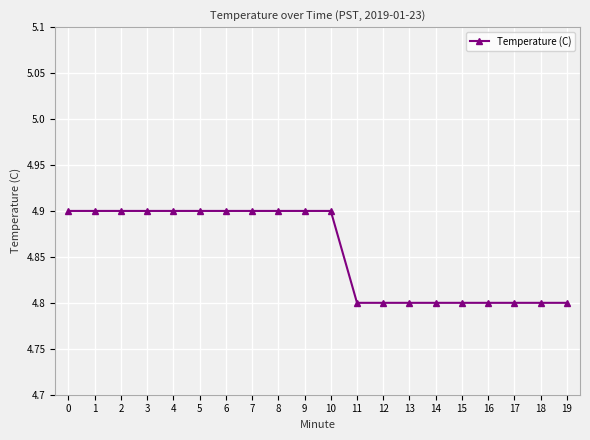

What is the greatest value displayed?

4.9